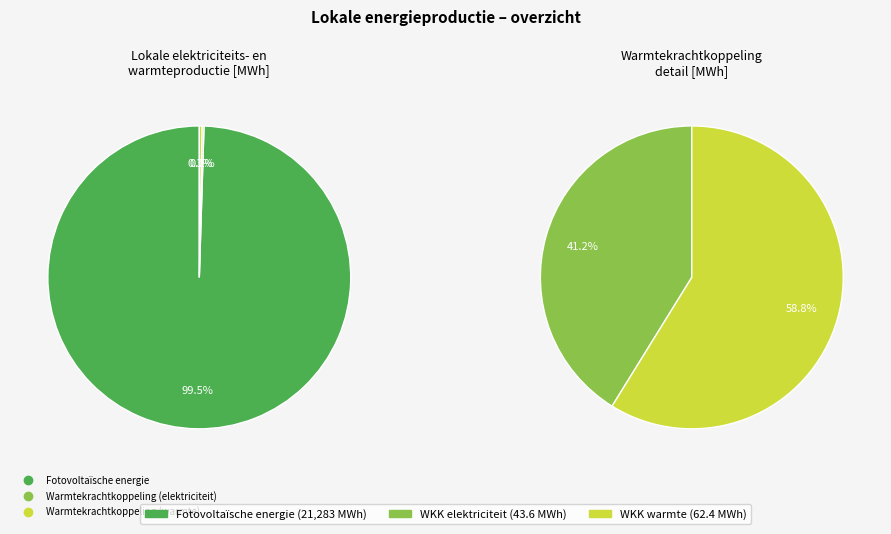

What is the total percentage of Fotovoltaïsche energie and Warmtekrachtkoppeling (elektriciteit)?

99.7%